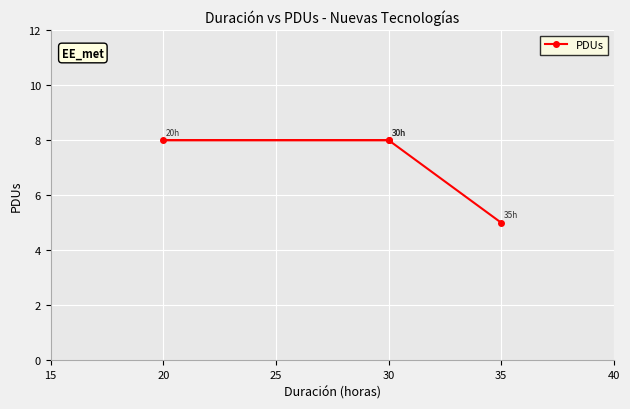

Is this an area chart (filled region under the line)?

No